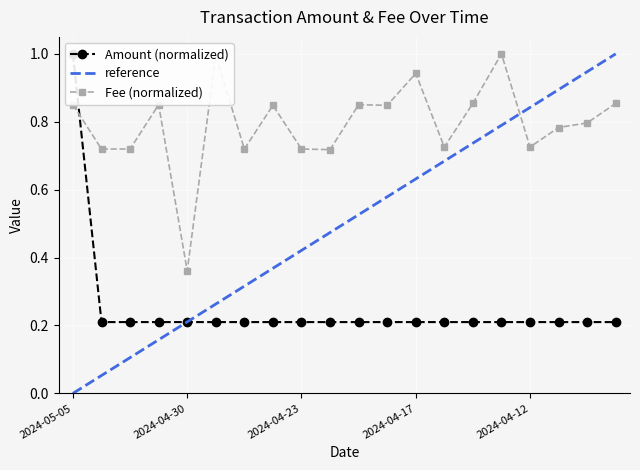

Which series has the largest total across all categories?

Fee